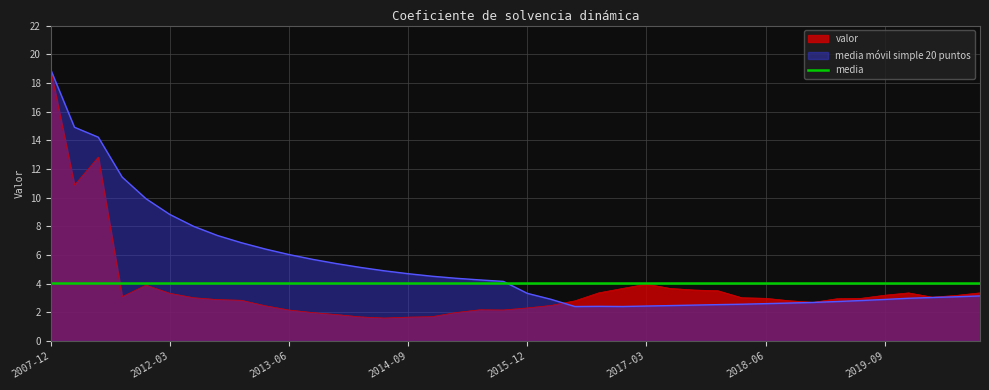

Reading left to right, extract all data points from this chart.

valor: 18.9	10.9	12.8	3.1	3.9	3.3	3.0	2.9	2.8	2.5	2.2	2.0	1.8	1.7	1.6	1.7	1.7	2.0	2.2	2.2	2.3	2.5	2.8	3.4	3.7	4.0	3.7	3.6	3.5	3.0	3.0	2.8	2.7	3.0	3.0	3.2	3.4	3.1	3.2	3.4
media movil simple 20 puntos: 18.9	14.9	14.2	11.4	9.9	8.8	8.0	7.4	6.9	6.4	6.0	5.7	5.4	5.1	4.9	4.7	4.5	4.4	4.3	4.2	3.3	2.9	2.4	2.4	2.4	2.4	2.5	2.5	2.5	2.6	2.6	2.7	2.7	2.8	2.8	2.9	3.0	3.0	3.1	3.1